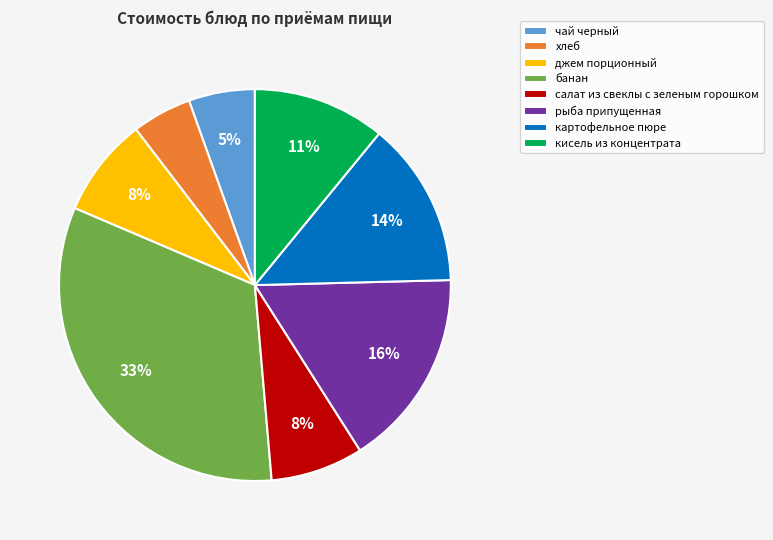

Is хлеб the majority of the pie?

No